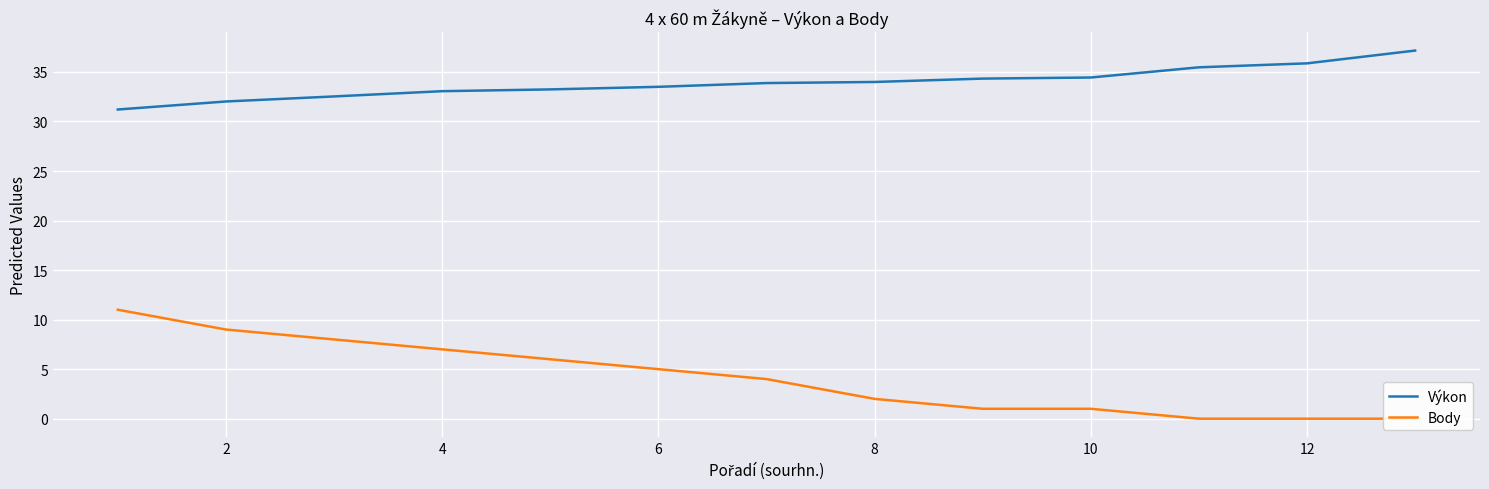

Does the chart display data point markers on the line(s)?

No